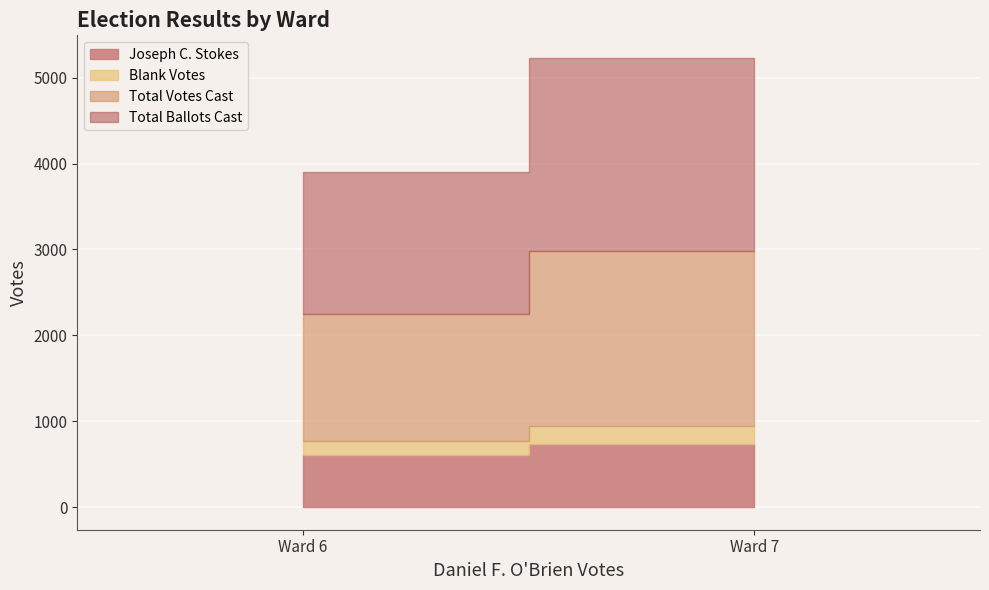

Which series has the largest total across all categories?

Total Ballots Cast